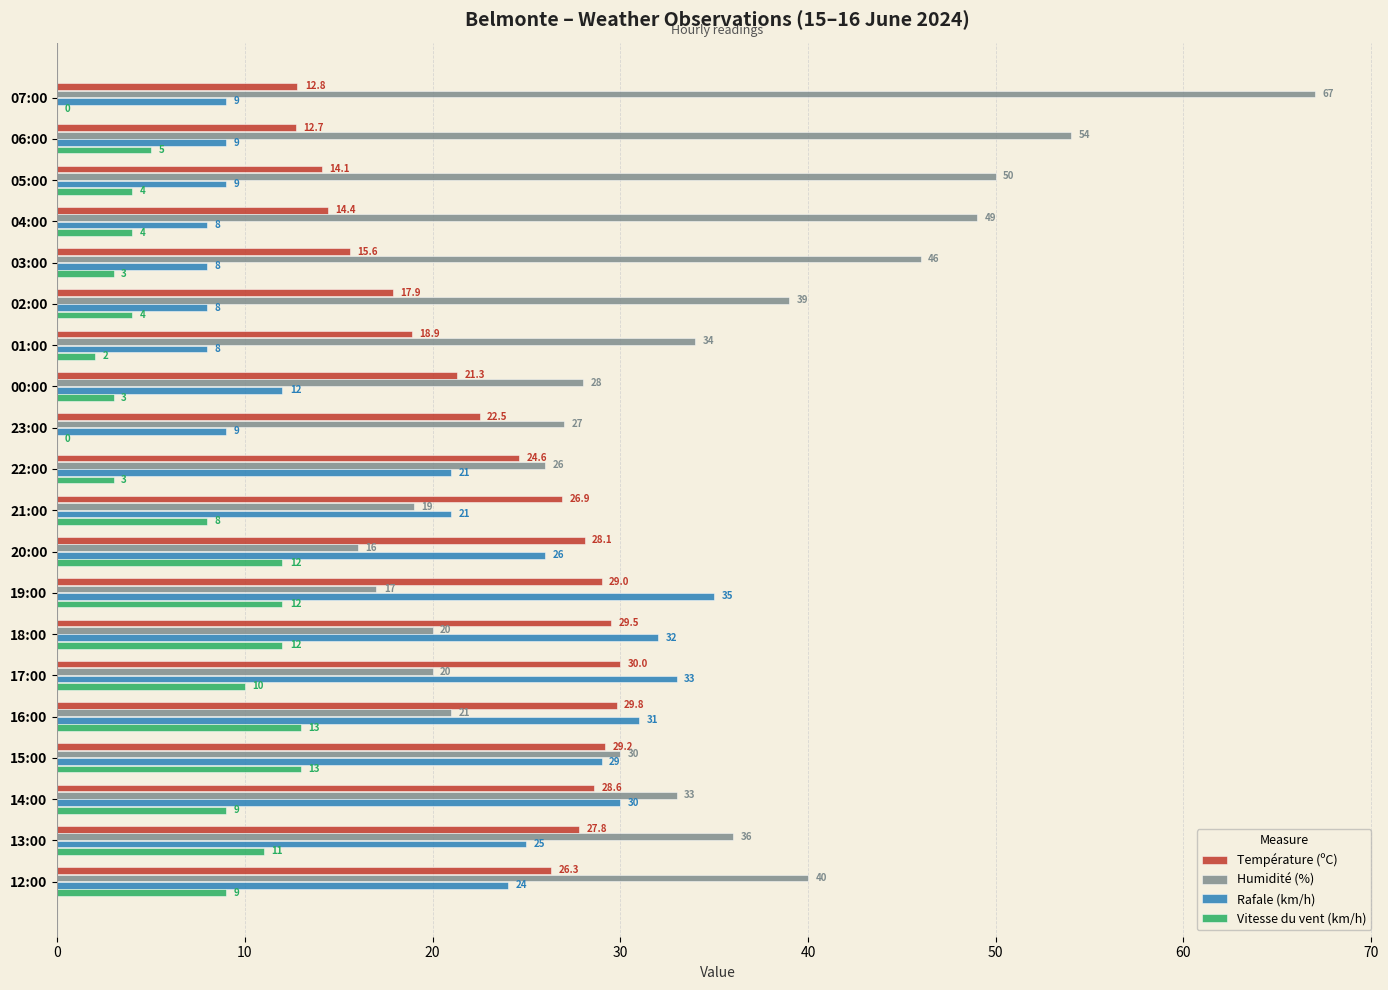

At which category is the sum across all series the highest?

15:00